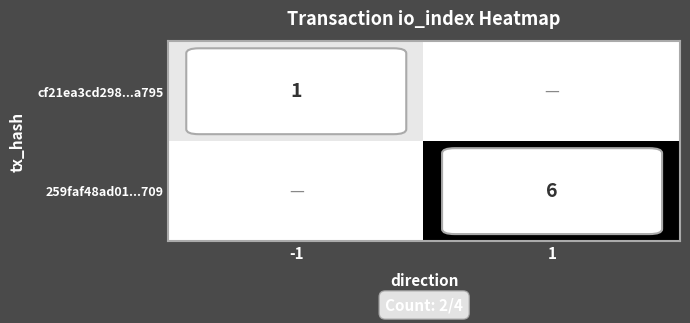

The value of cf21ea3cd298...a795 at -1 is 1. True or false?

True